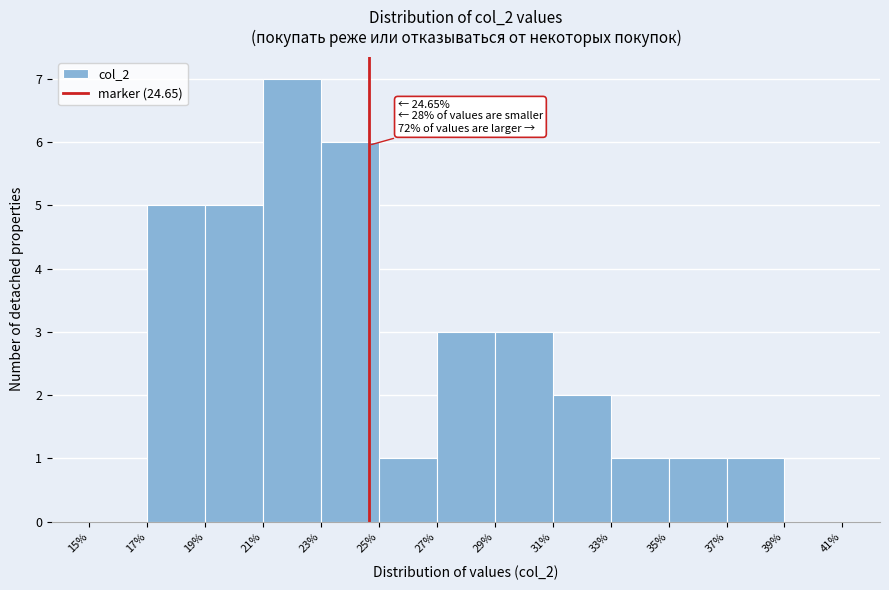

Over which range of the x-axis is the bar tallest?

21% to 23%